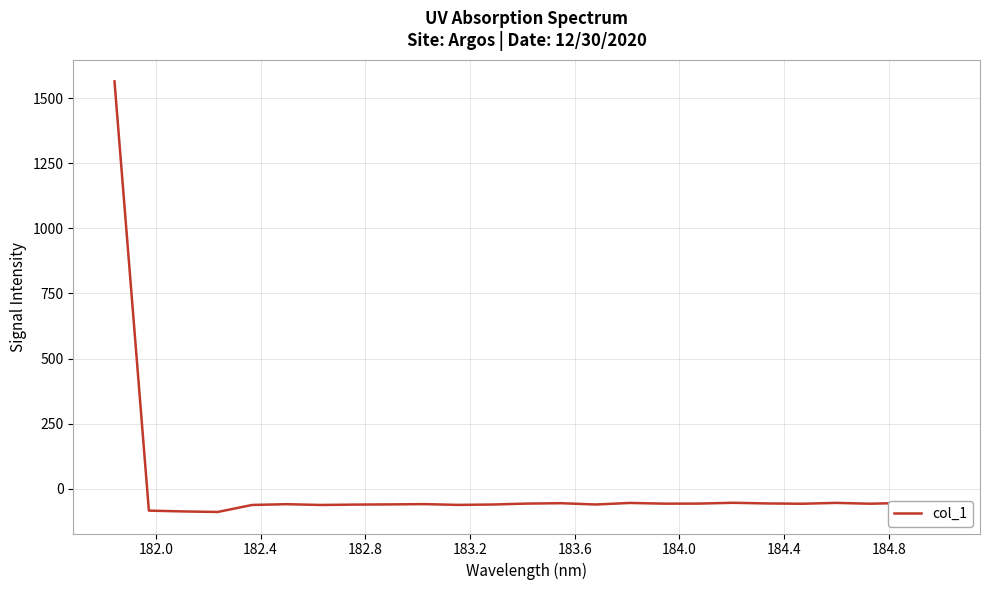

What is the difference between the maximum and minimum values?

1653.2